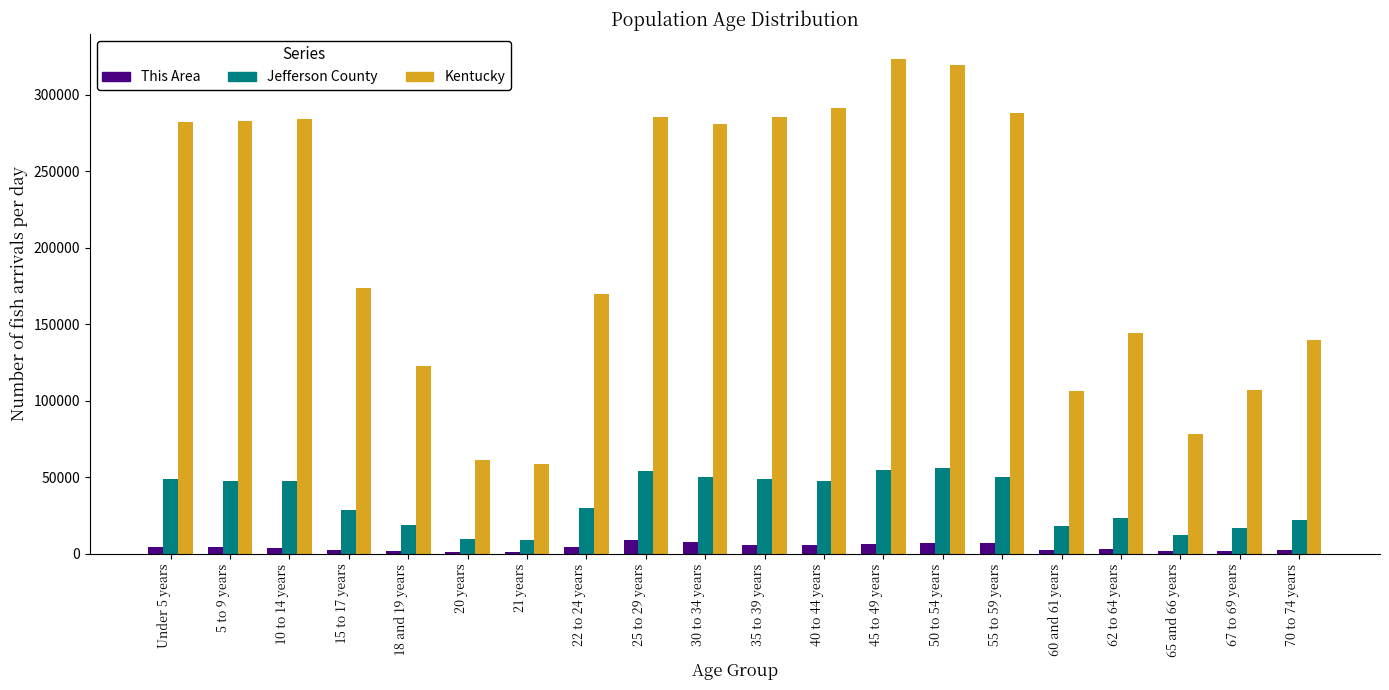

Between 40 to 44 years and 65 and 66 years, which series saw the biggest shift?

Kentucky